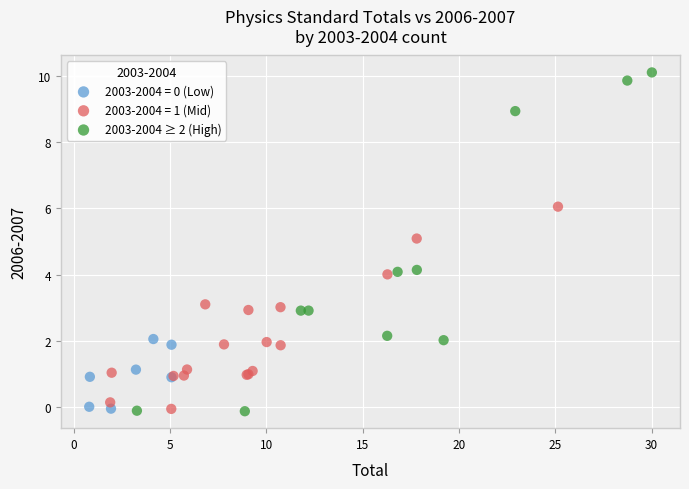

Which series reaches the maximum Y coordinate?

2003-2004 ≥ 2 (High)